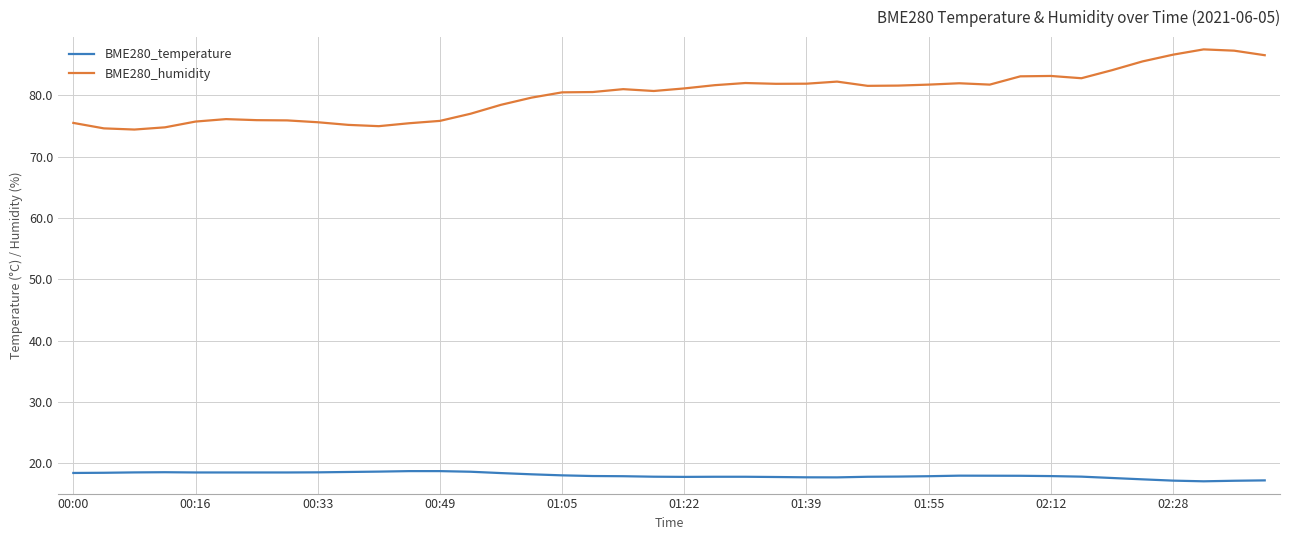

Which series has the widest spread of values?

BME280_humidity